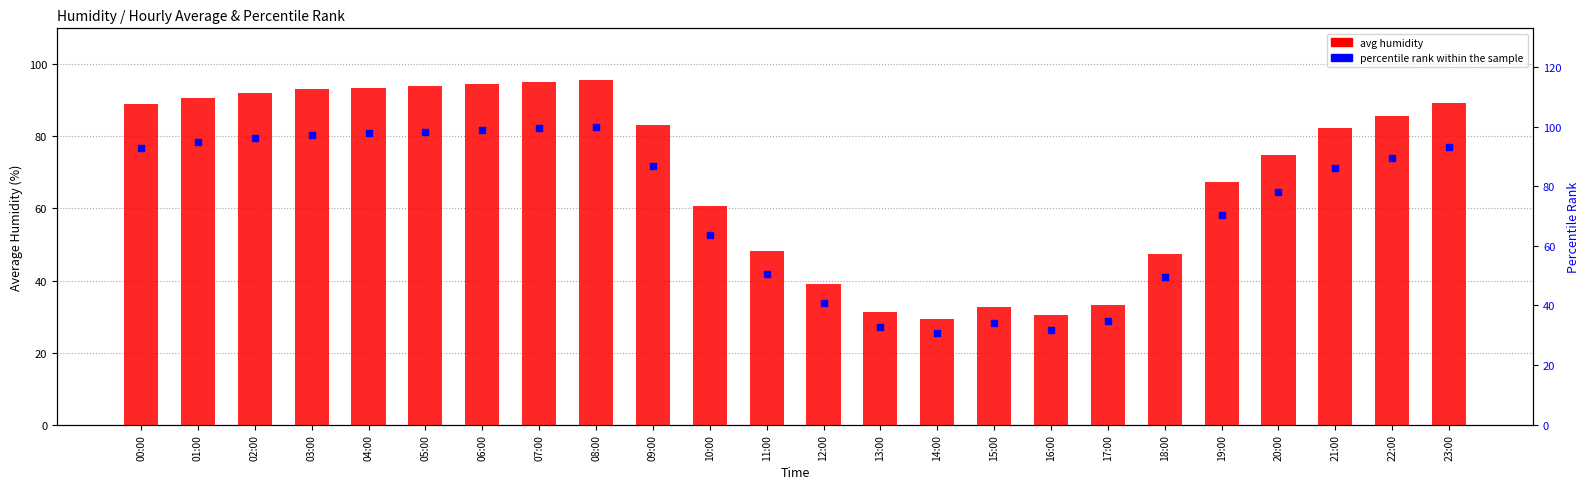

Which series contains the highest Y value?

percentile rank within the sample